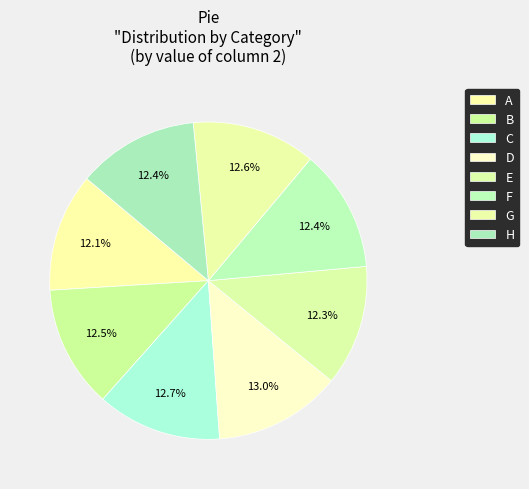

Count the number of slices in the pie.

8